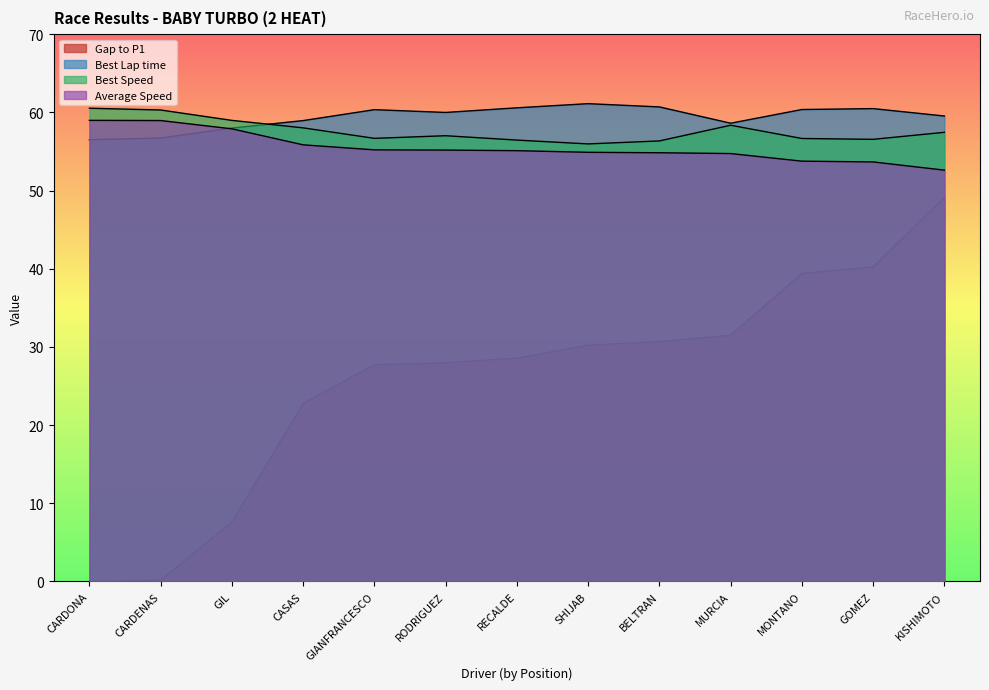

How many lines are shown in the chart?

4